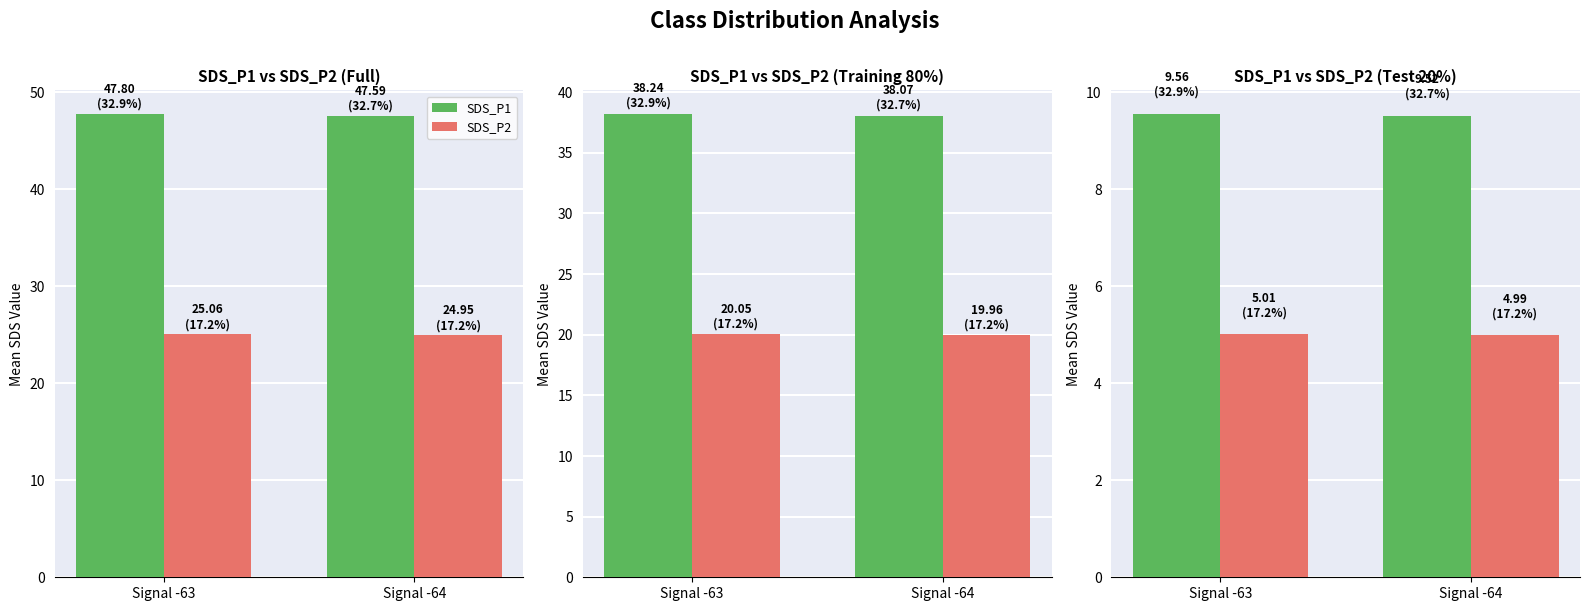

What are all the series names shown in the legend?

SDS_P1, SDS_P2